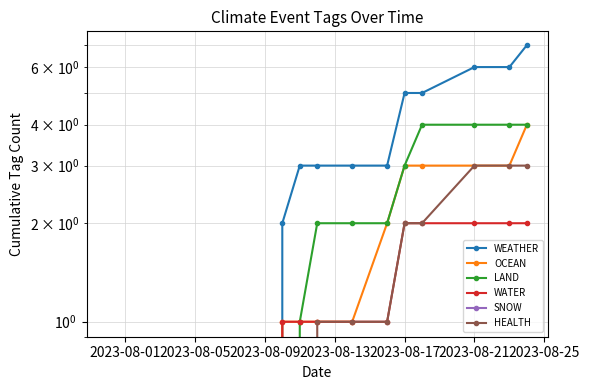

The HEALTH series shows 2 at 2023-08-01. True or false?

False